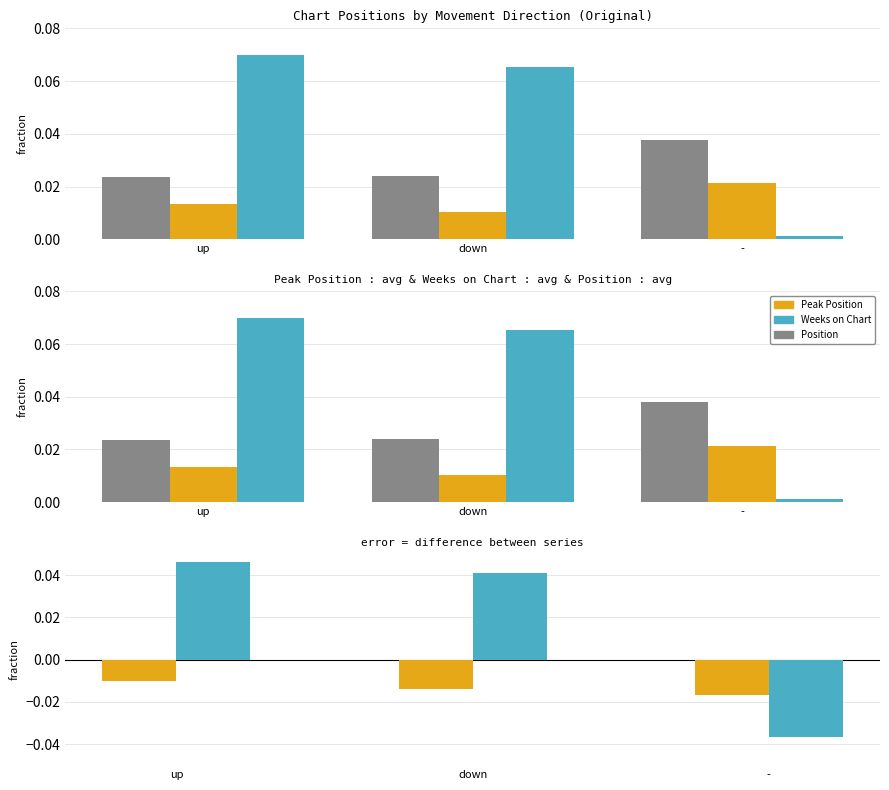

The Peak Position series shows 0.0 at down. True or false?

True